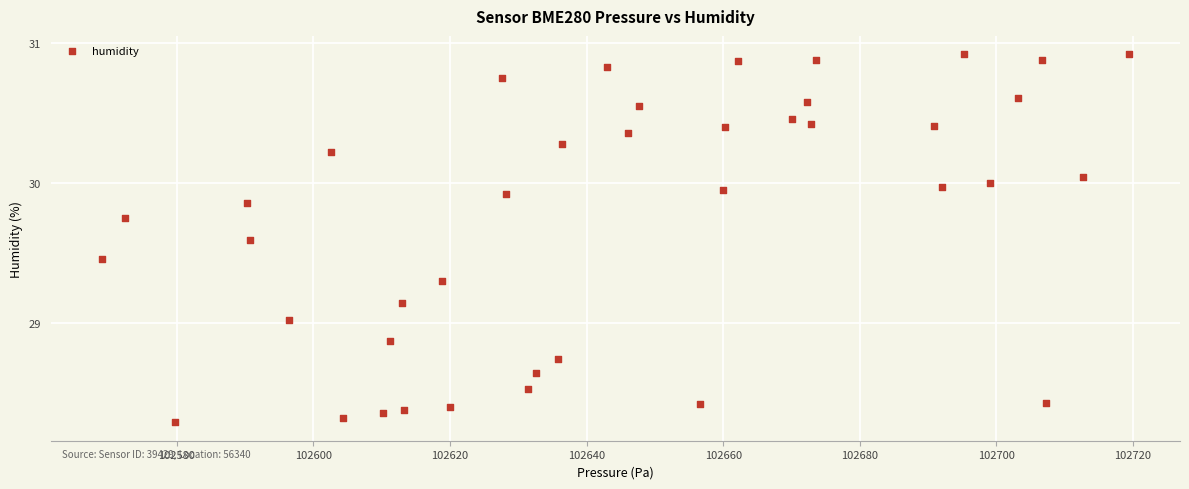

What is the range of X values (max minus min)?

150.2